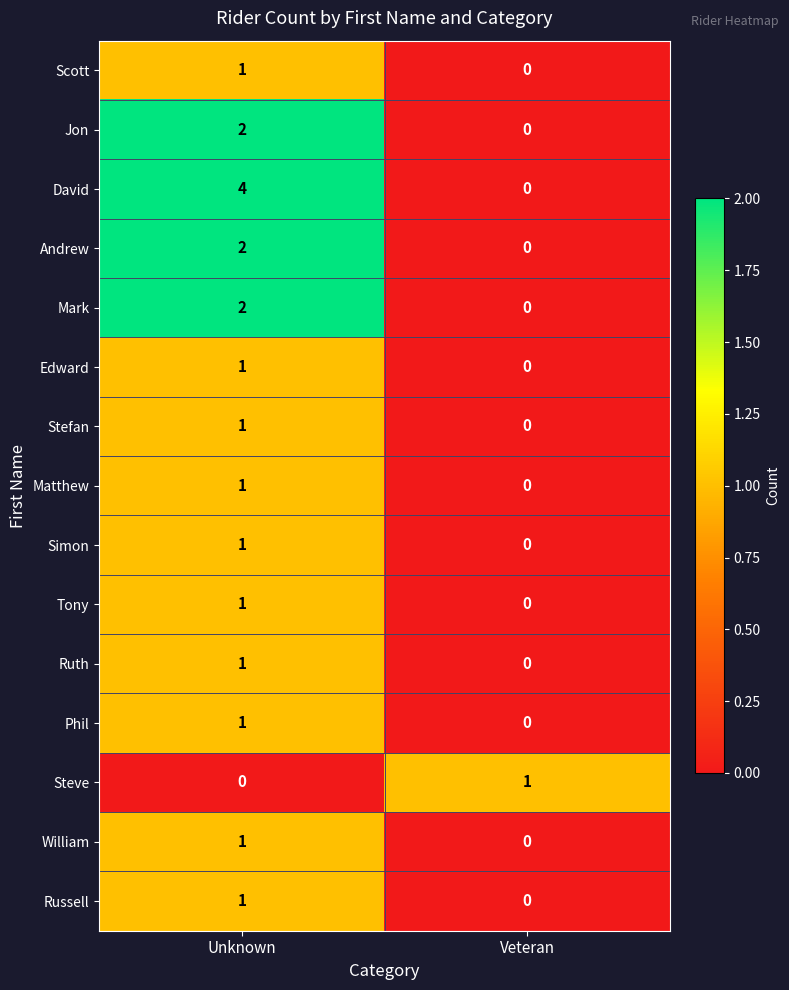

Rank the categories by Edward value from highest to lowest.

Unknown, Veteran